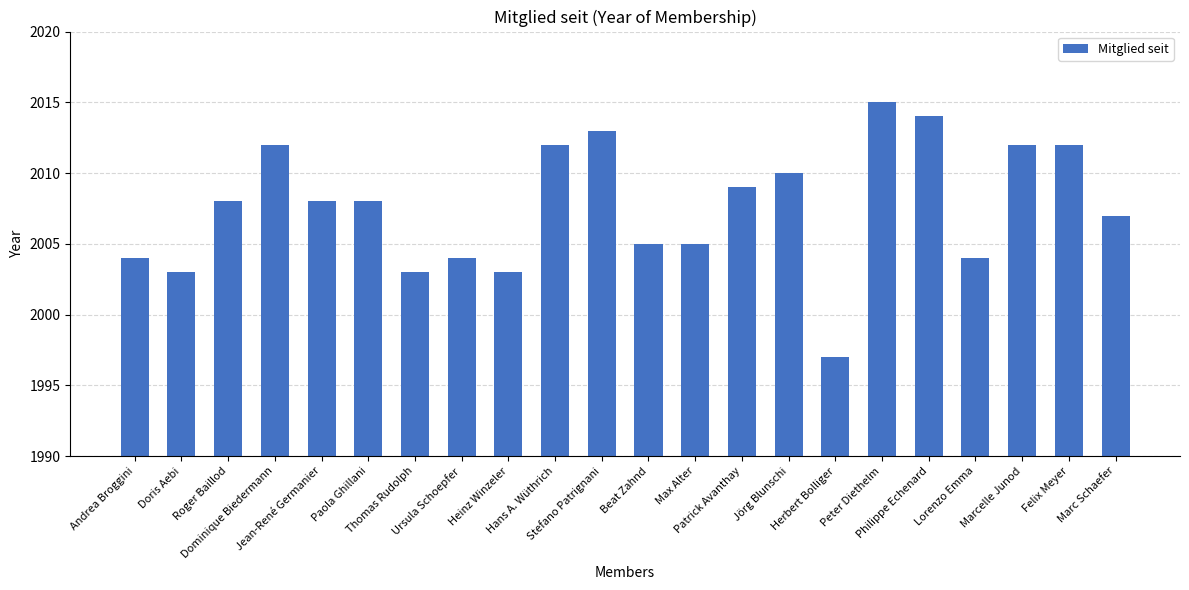

What is the maximum value shown in the chart?

2015